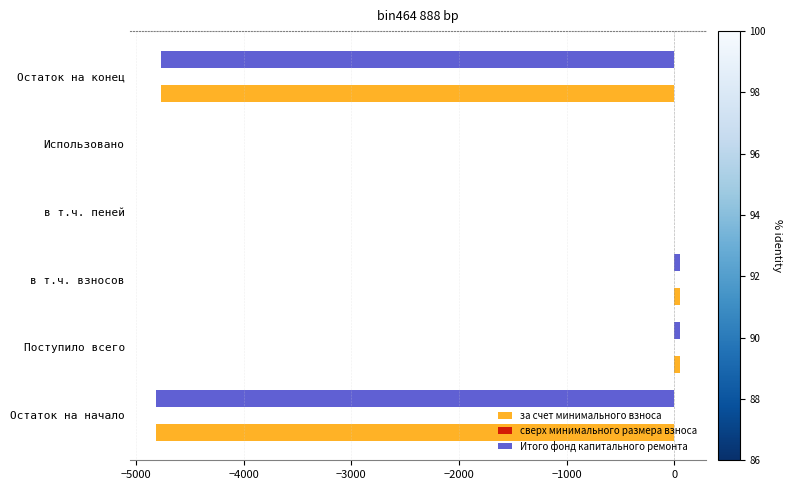

True or false: Итого фонд капитального ремонта has a value of -7991.7 at Остаток на конец.

False